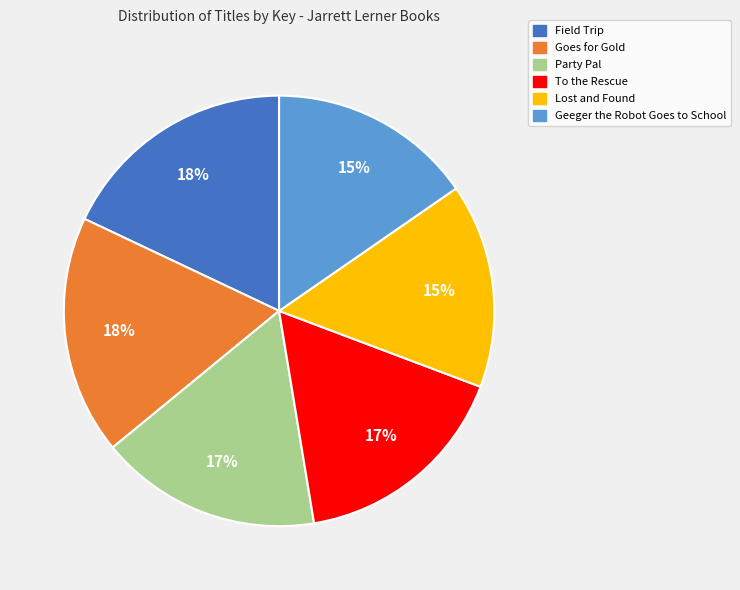

Combined, do To the Rescue and Party Pal account for over 50%?

No